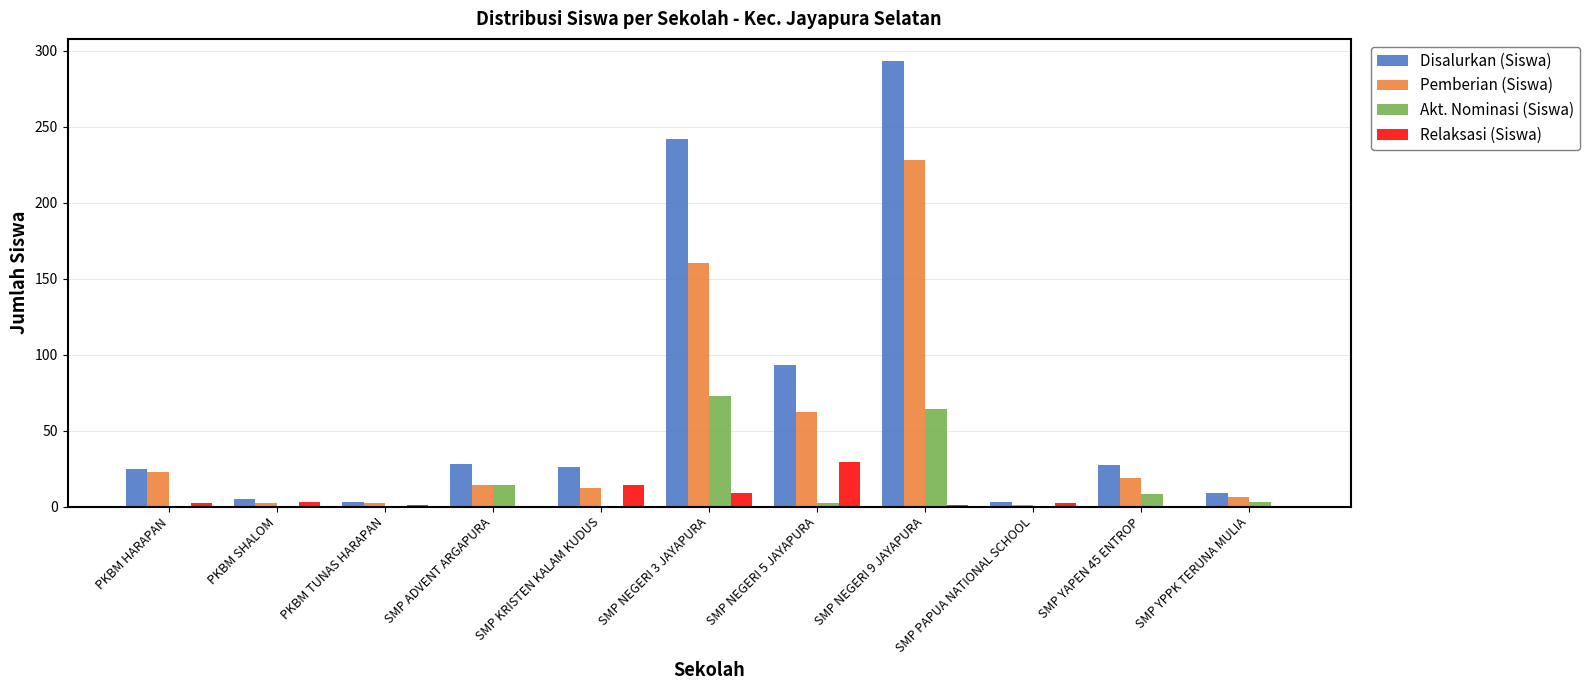

At which label is Disalurkan (Siswa) closest to 148?

SMP NEGERI 5 JAYAPURA